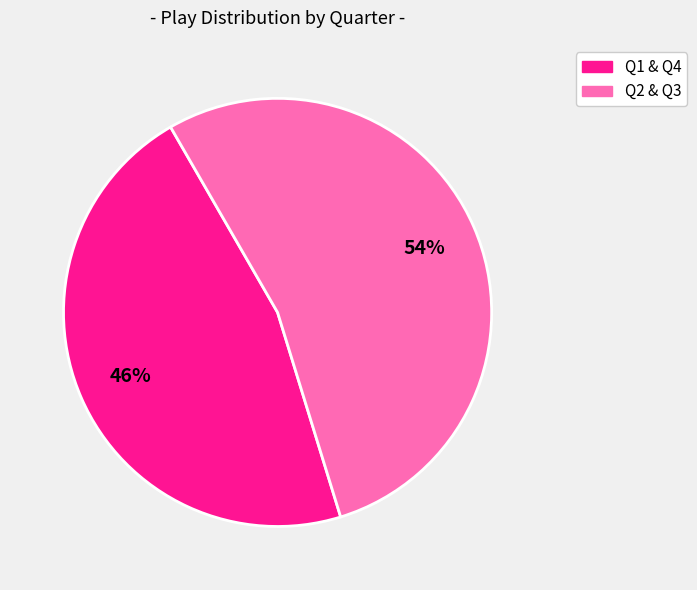

To the nearest percent, what is the average slice percentage?

50%